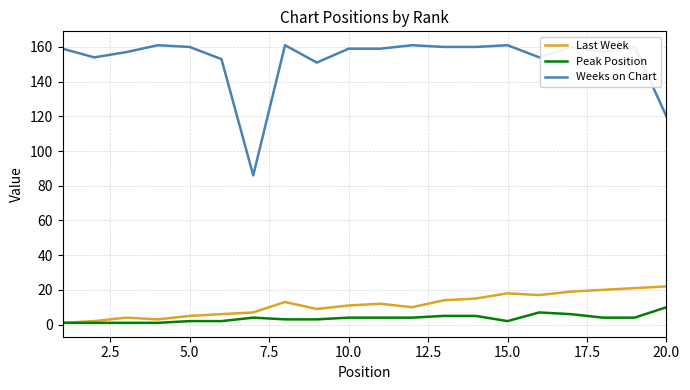

Which series has the largest total across all categories?

Weeks on Chart